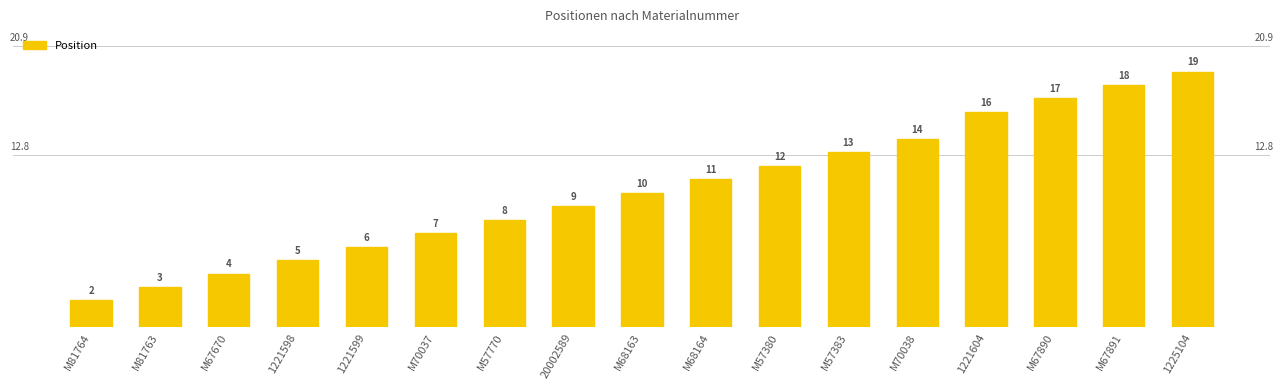

How many distinct data groups are displayed?

1